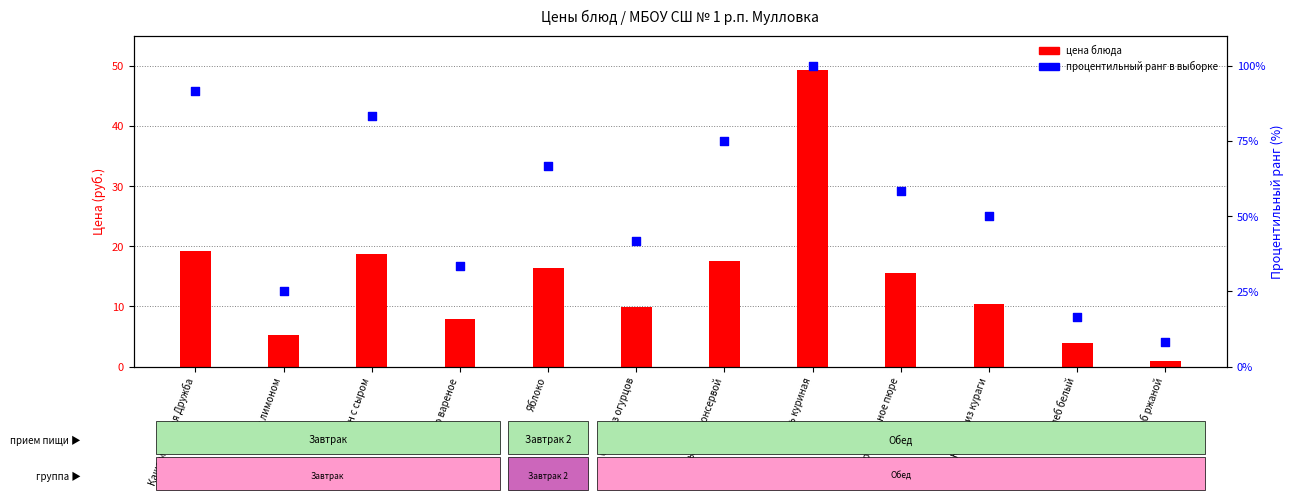

Which series contains the lowest Y value?

Цена блюда